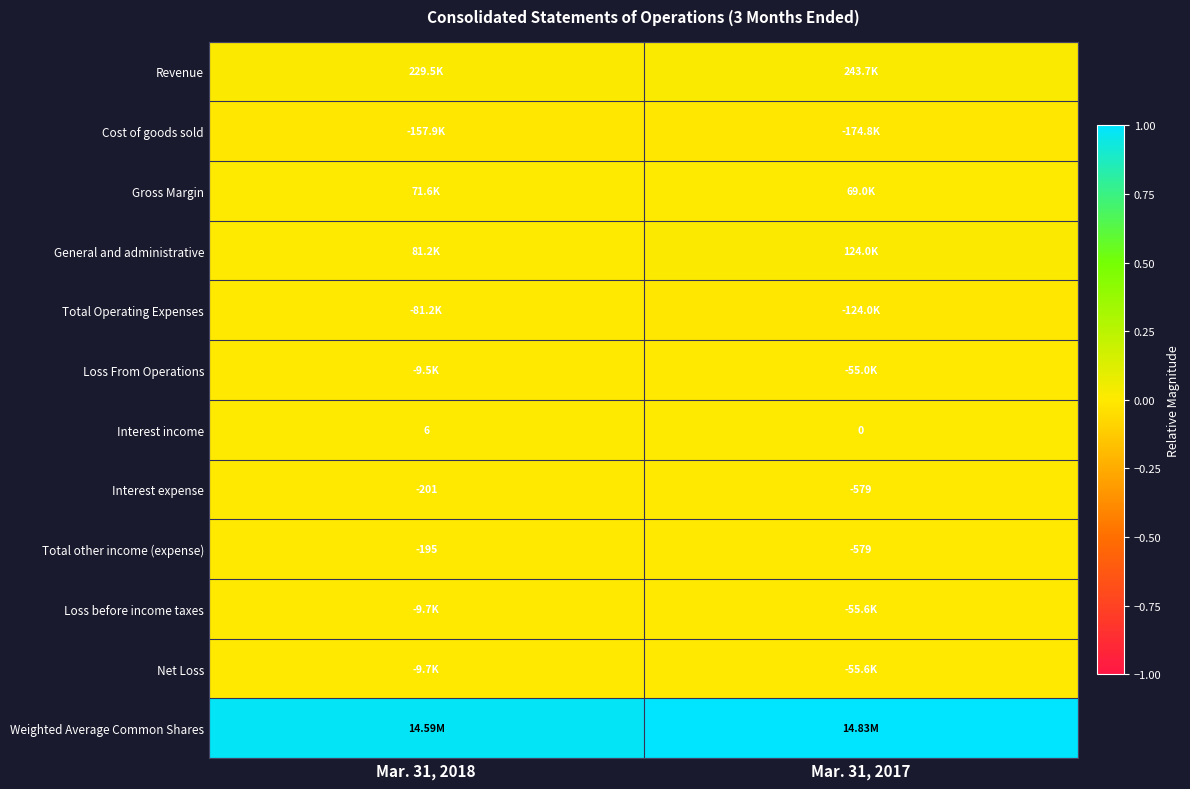

Is the value of Interest expense at Mar. 31, 2018 greater than the value of Interest income at Mar. 31, 2017?

No